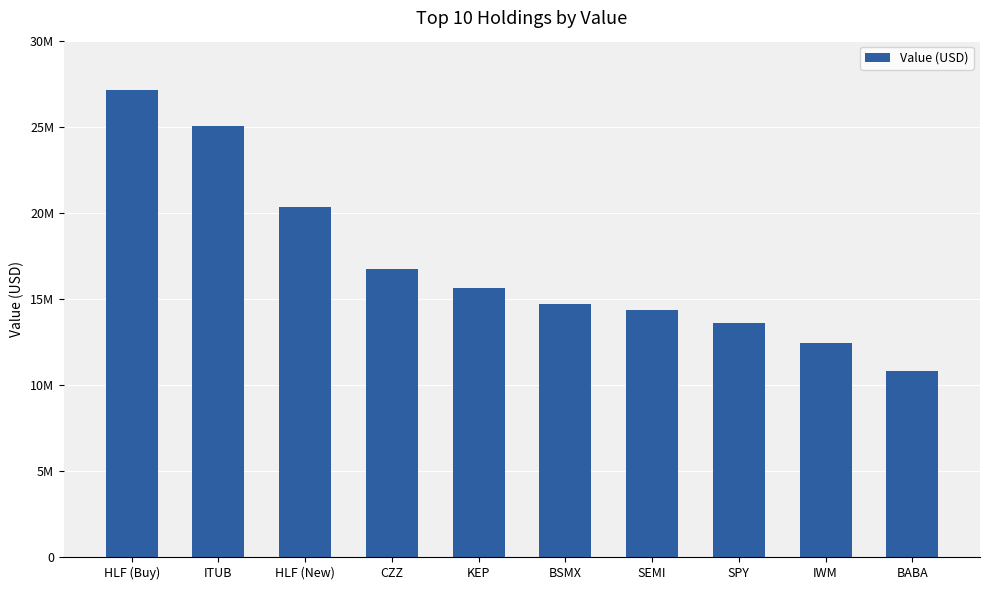

What is the change in value from HLF (Buy) to SEMI?

-12768000